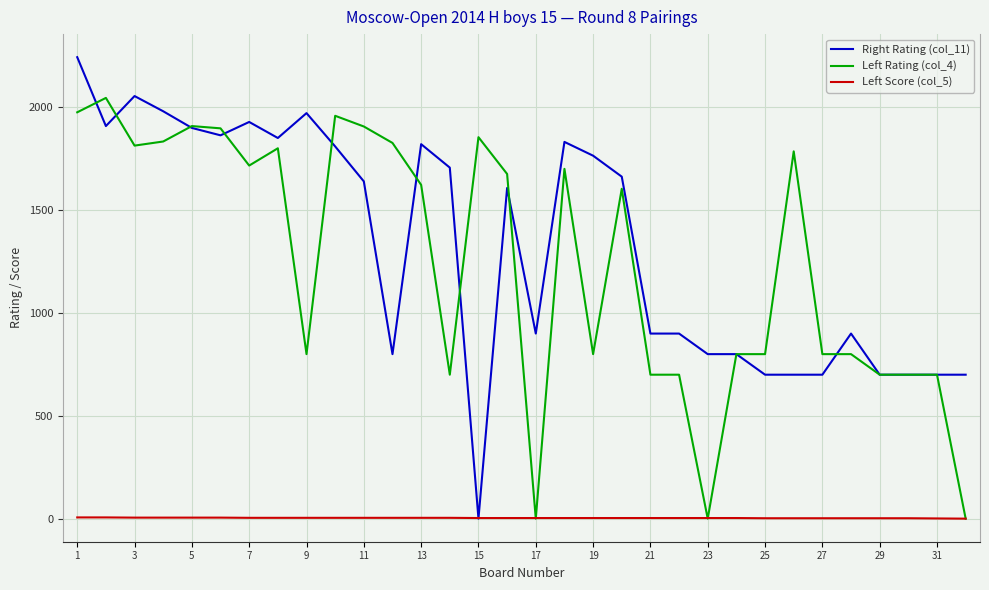

Rank the series by their maximum value, from highest to lowest.

Right Rating (col_11), Left Rating (col_4), Left Score (col_5)